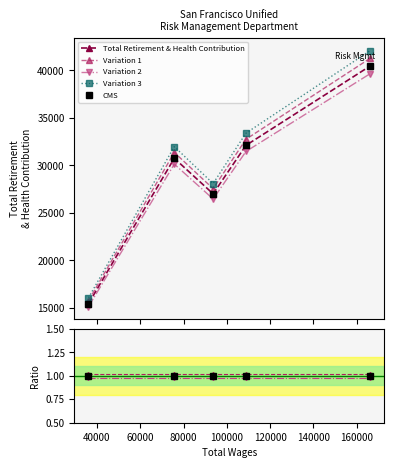

True or false: Variation 3 and Variation 2 intersect in this chart.

False